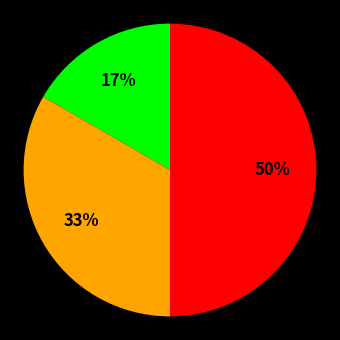

To the nearest percent, what is the difference between the largest and smallest slice percentages?

33%